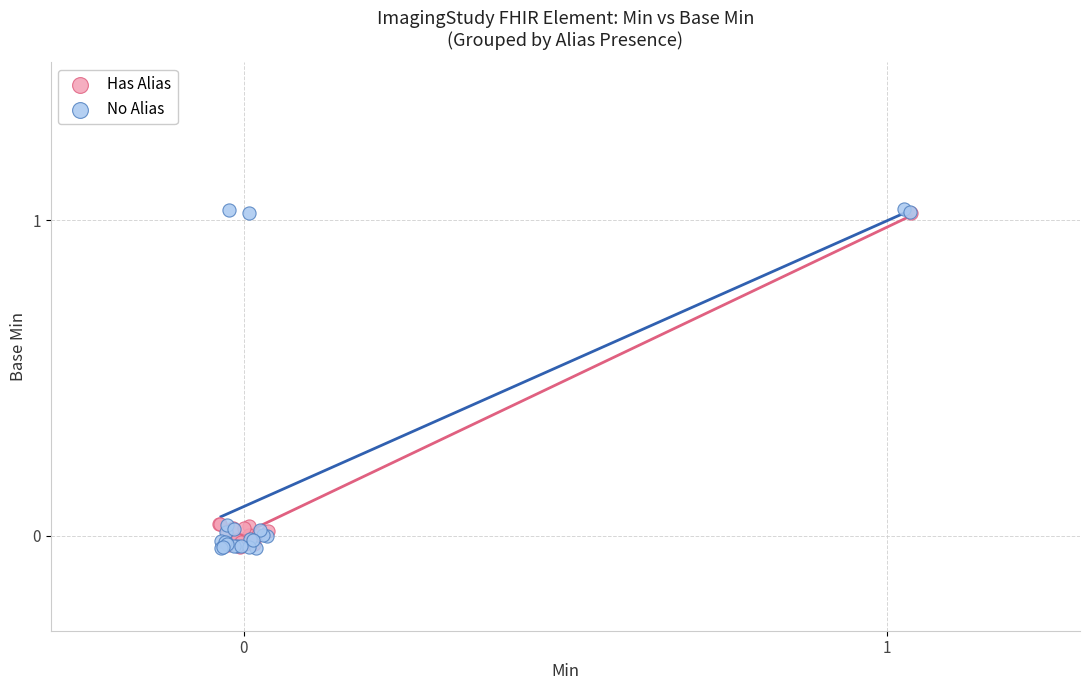

Which series has the widest spread of Y values?

No Alias